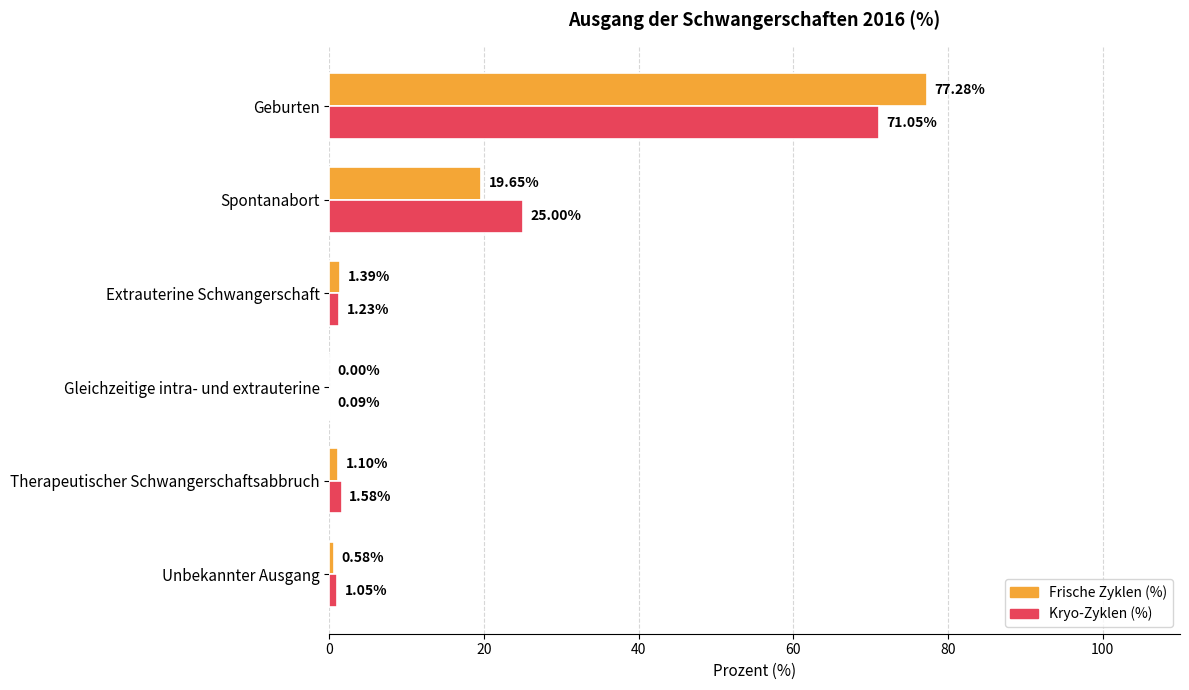

What is the average value of the Frische Zyklen (%) series?

16.7